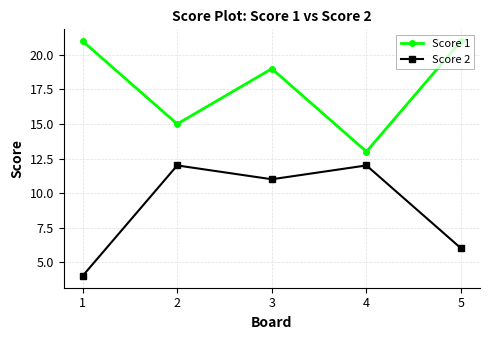

What are all the series names shown in the legend?

Score 1, Score 2